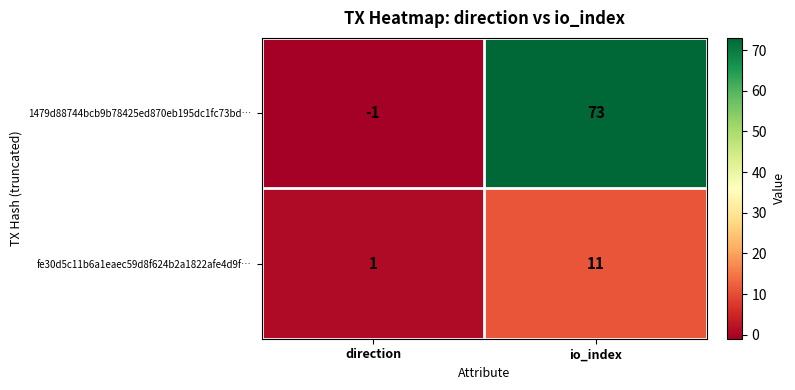

Which series has the largest range (max minus min)?

1479d88744bcb9b78425ed870eb195dc1fc73bd…